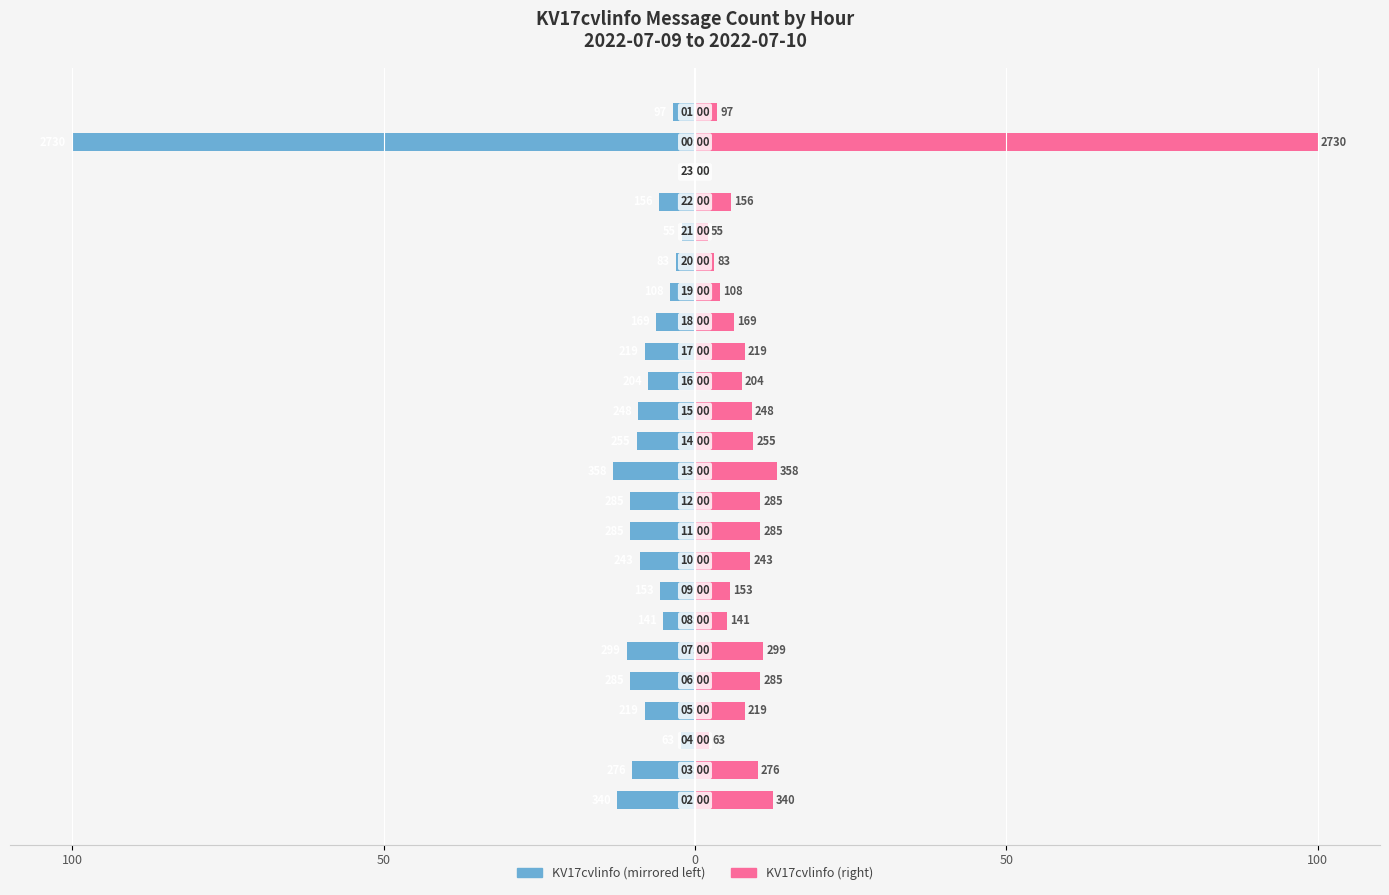

Are the bars grouped side by side (vs. stacked)?

Yes